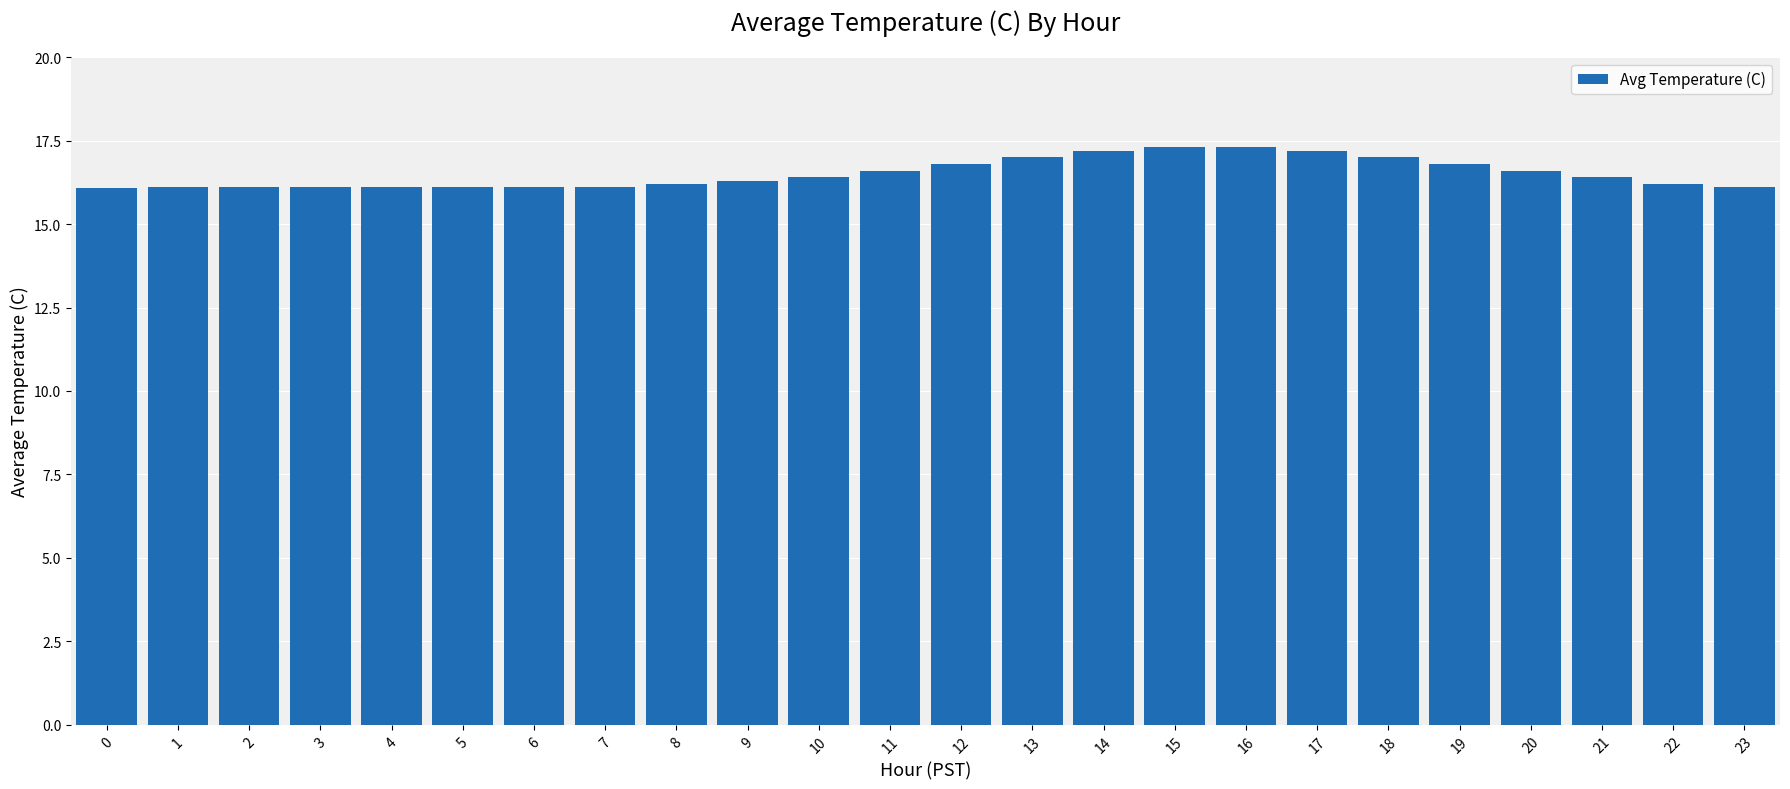

How many bars are there in total?

24